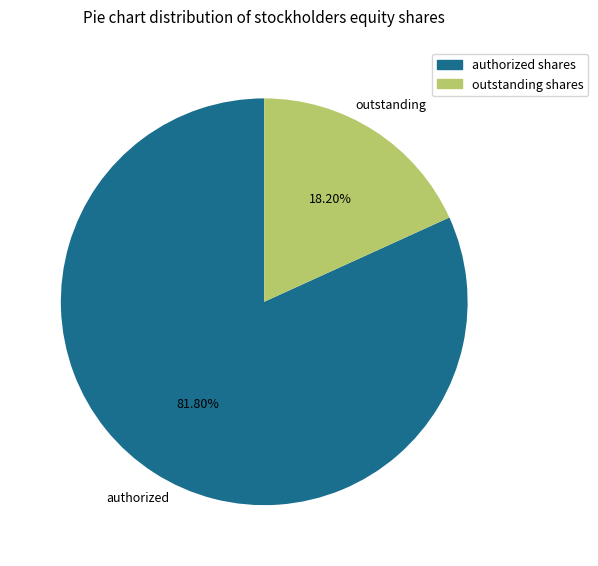

Does any single category account for the majority?

Yes